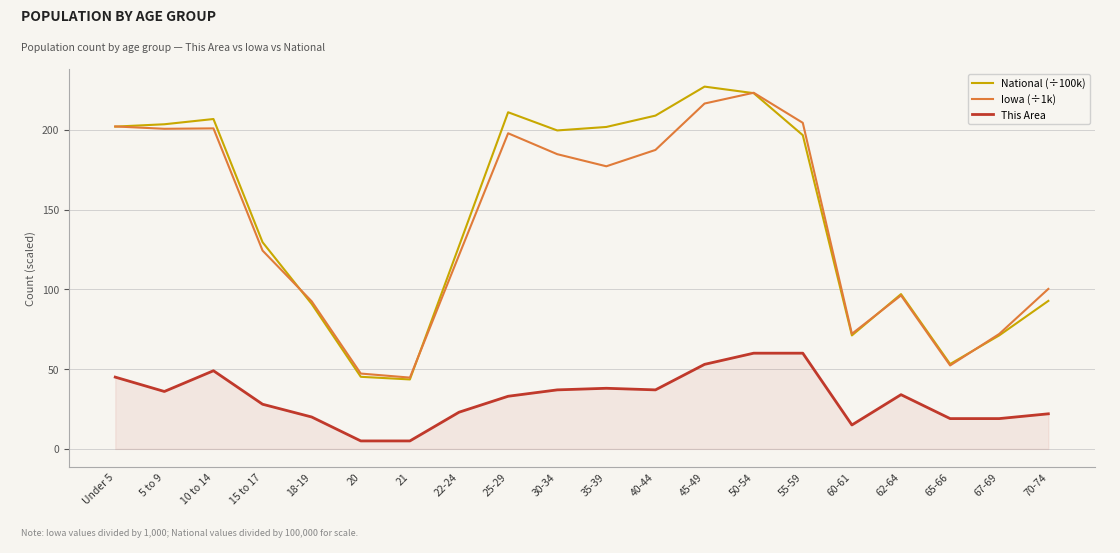

Which series has the largest total across all categories?

National (÷100k)